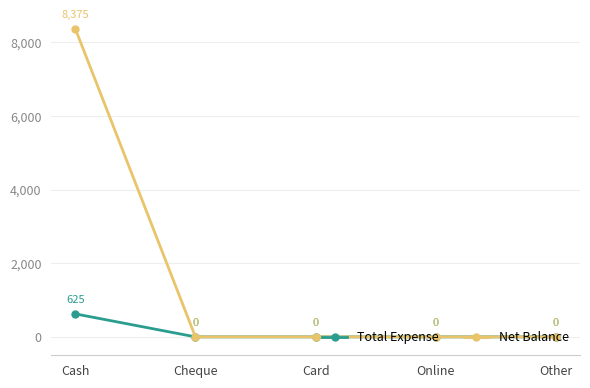

Rank the series at Cash from highest to lowest value.

Net Balance, Total Expense